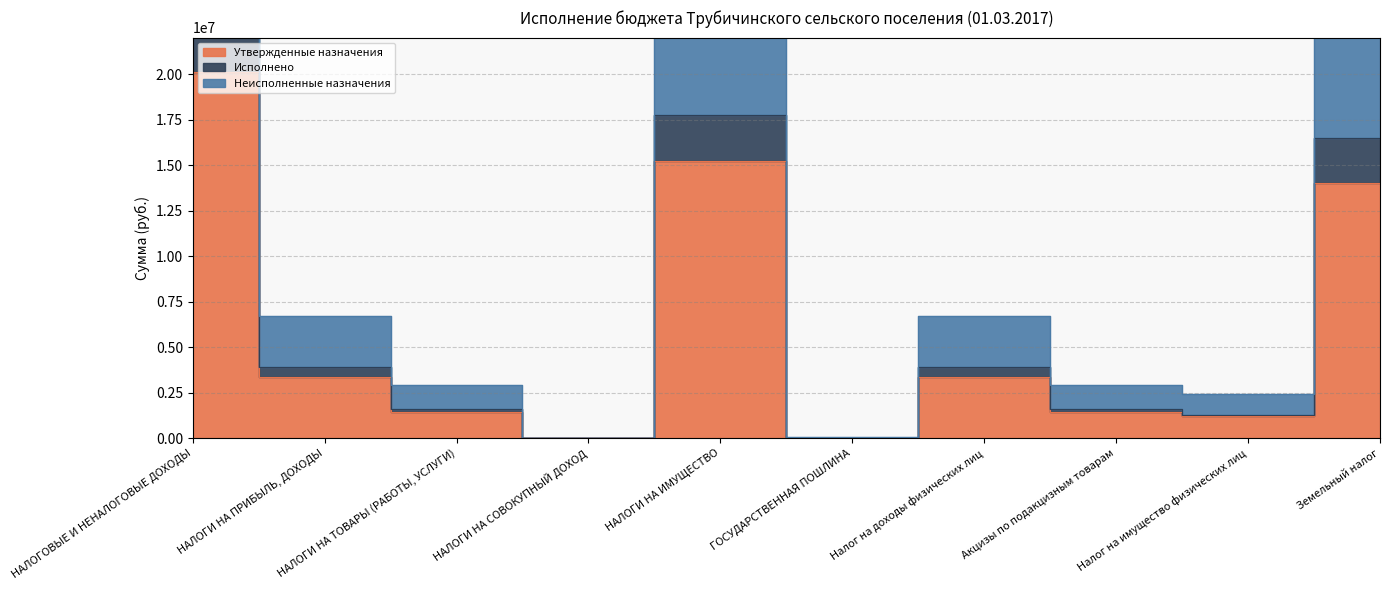

At which category is the sum across all series the highest?

НАЛОГОВЫЕ И НЕНАЛОГОВЫЕ ДОХОДЫ